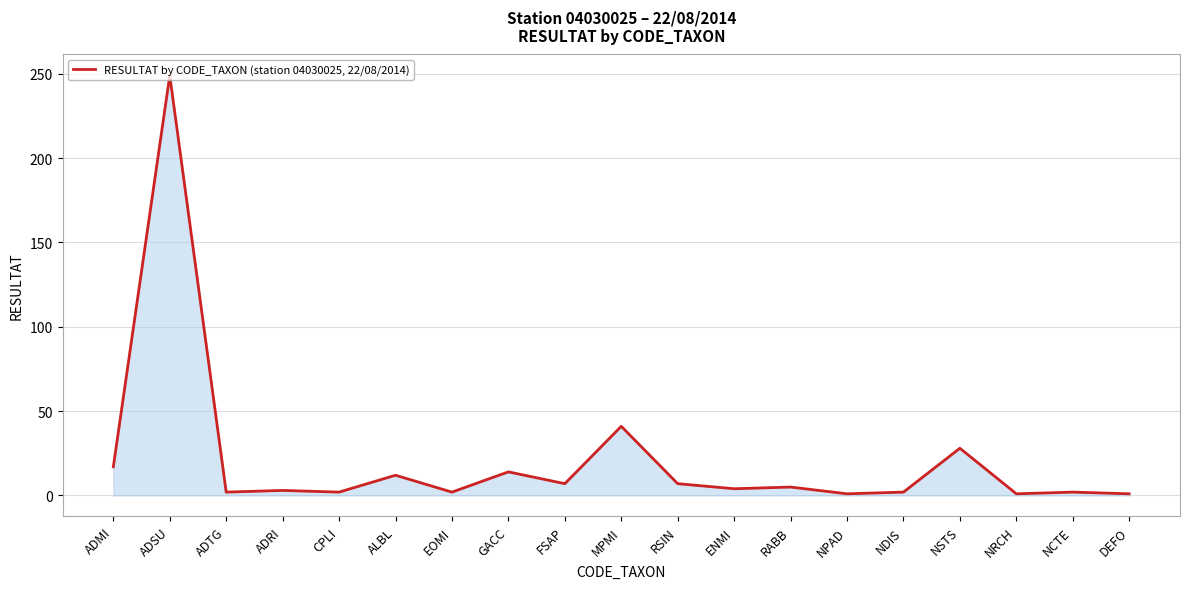

The value at ENMI is 4. True or false?

True